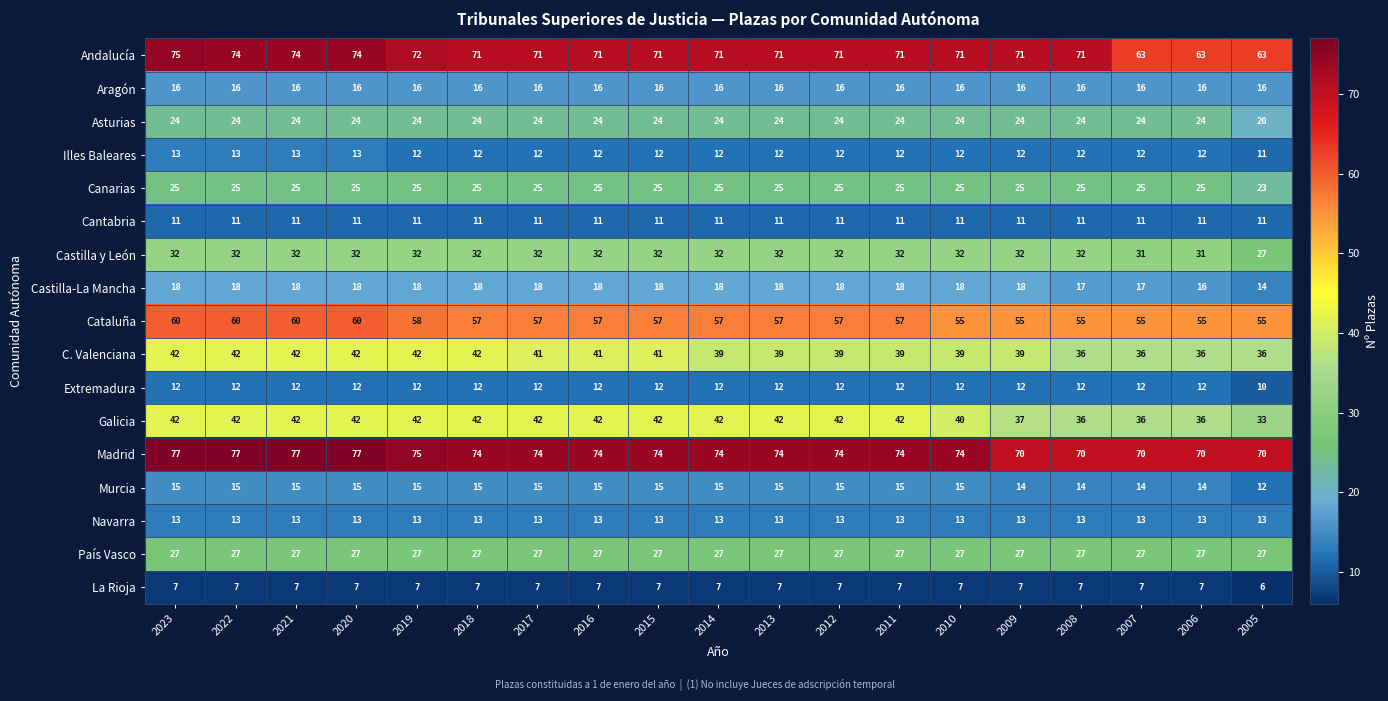

The value of País Vasco at 2010 is 27. True or false?

True